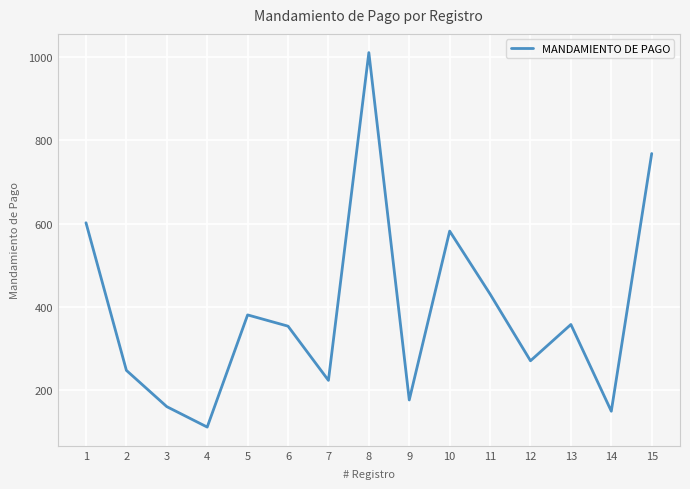

At which label does the data first exceed 354?

1